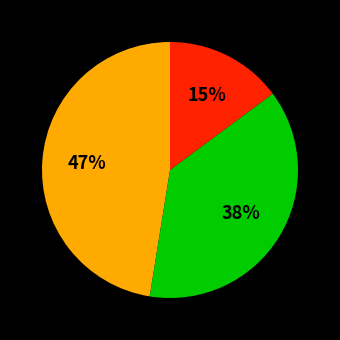

Does any single category account for the majority?

No